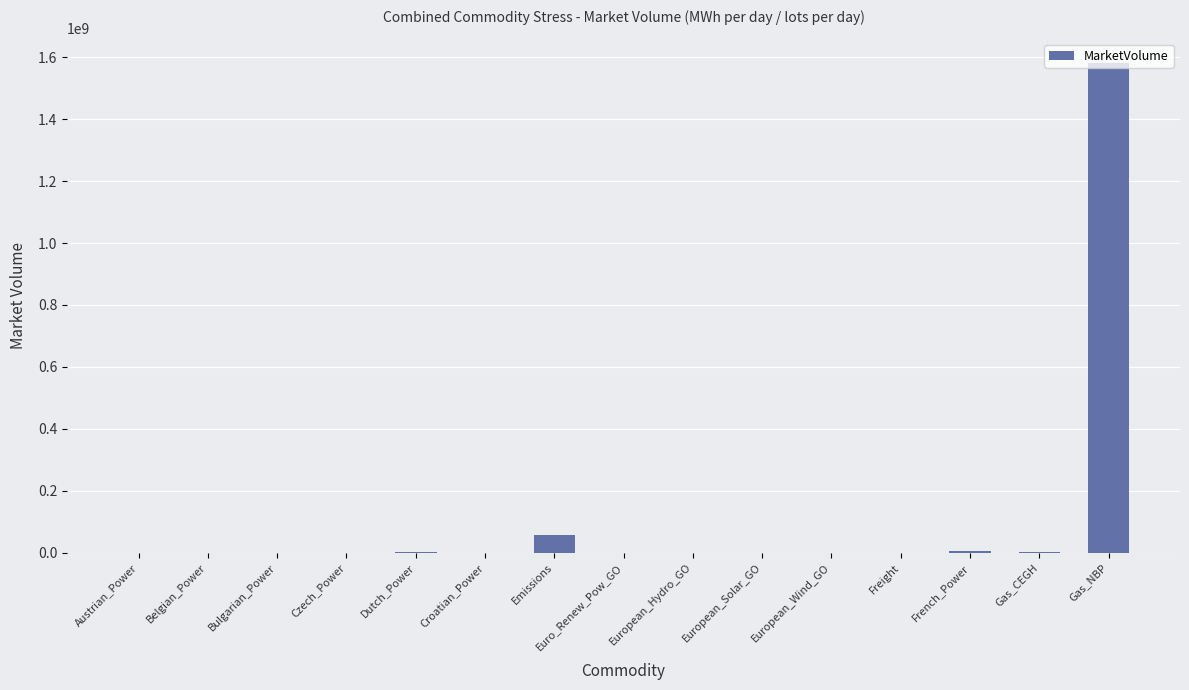

What is the sum of all values?

1647999758.2